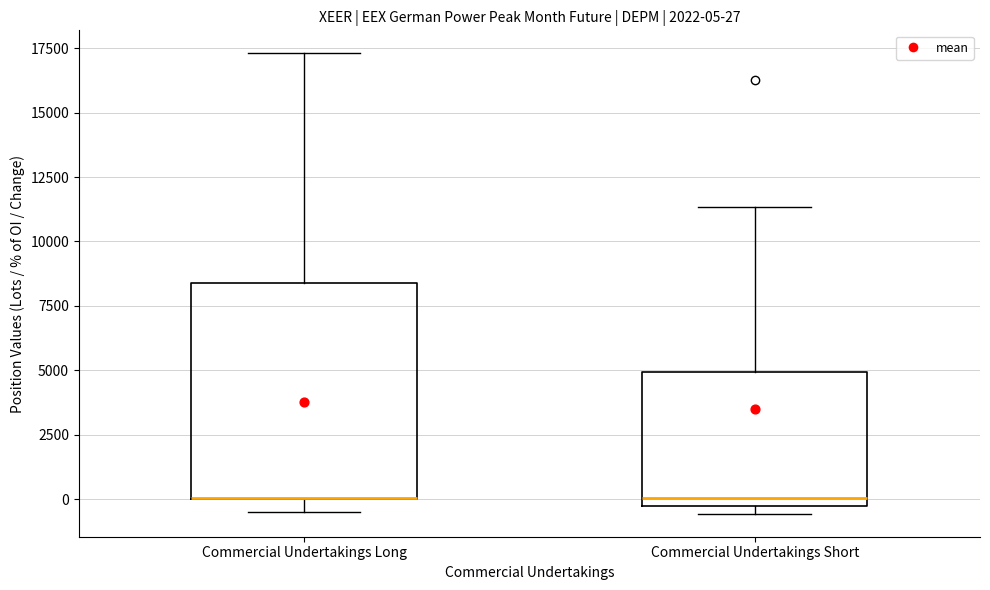

Which box is the tallest, from its lower edge to its upper edge?

Commercial Undertakings Long